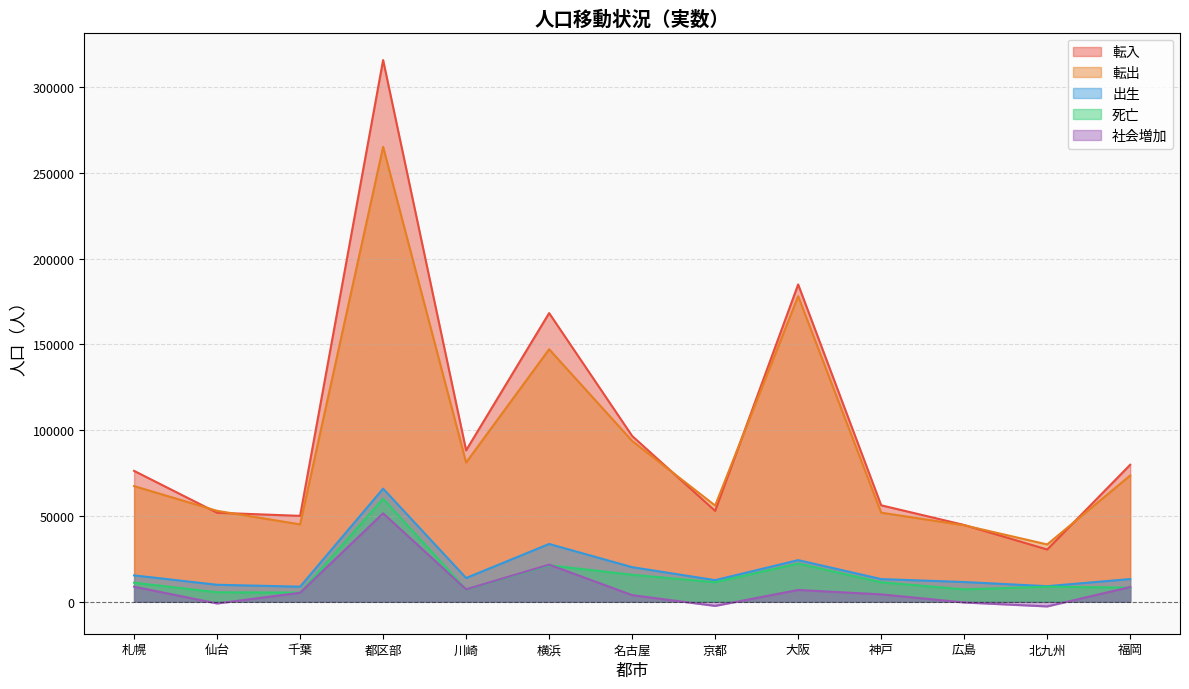

True or false: 社会増加 and 出生 cross at least once.

False